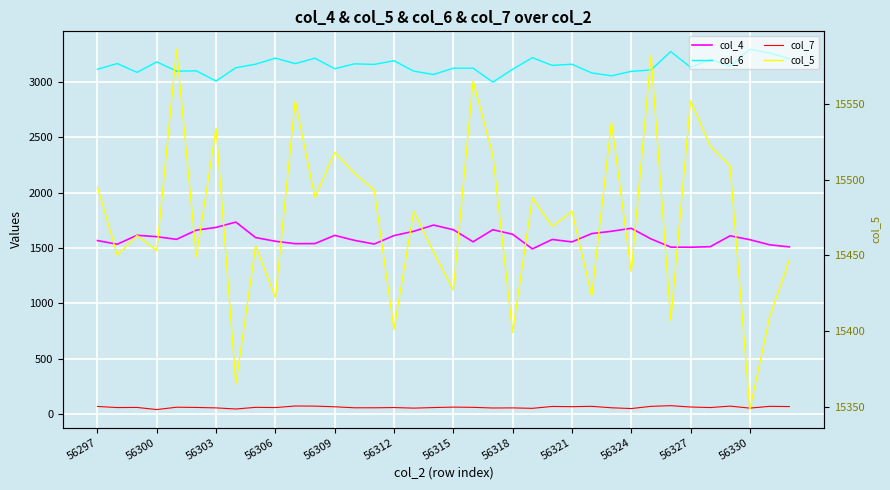

Which series has the largest total across all categories?

col_5